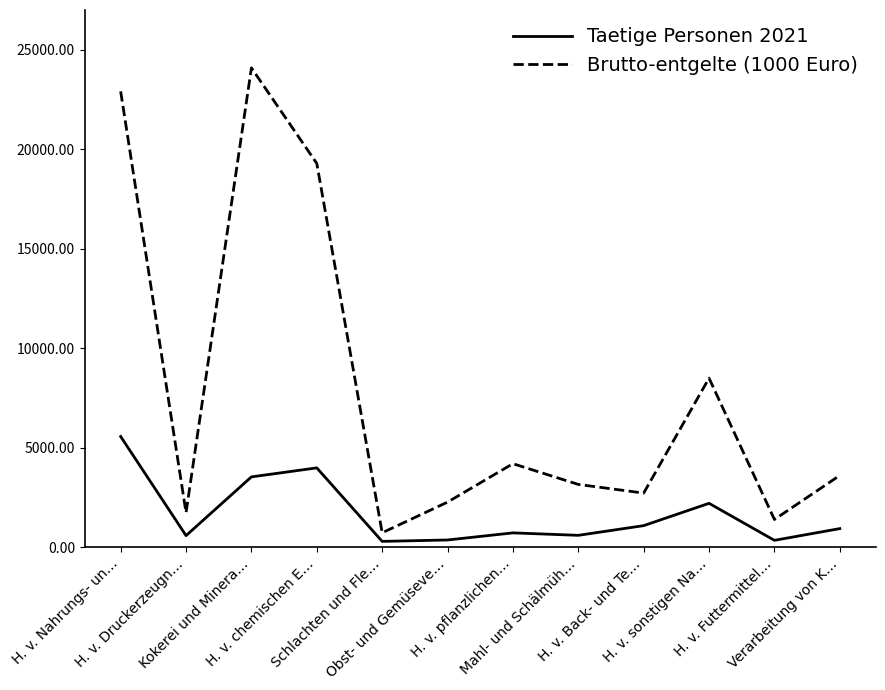

True or false: Taetige Personen 2021 and Brutto-entgelte (1000 Euro) intersect in this chart.

False